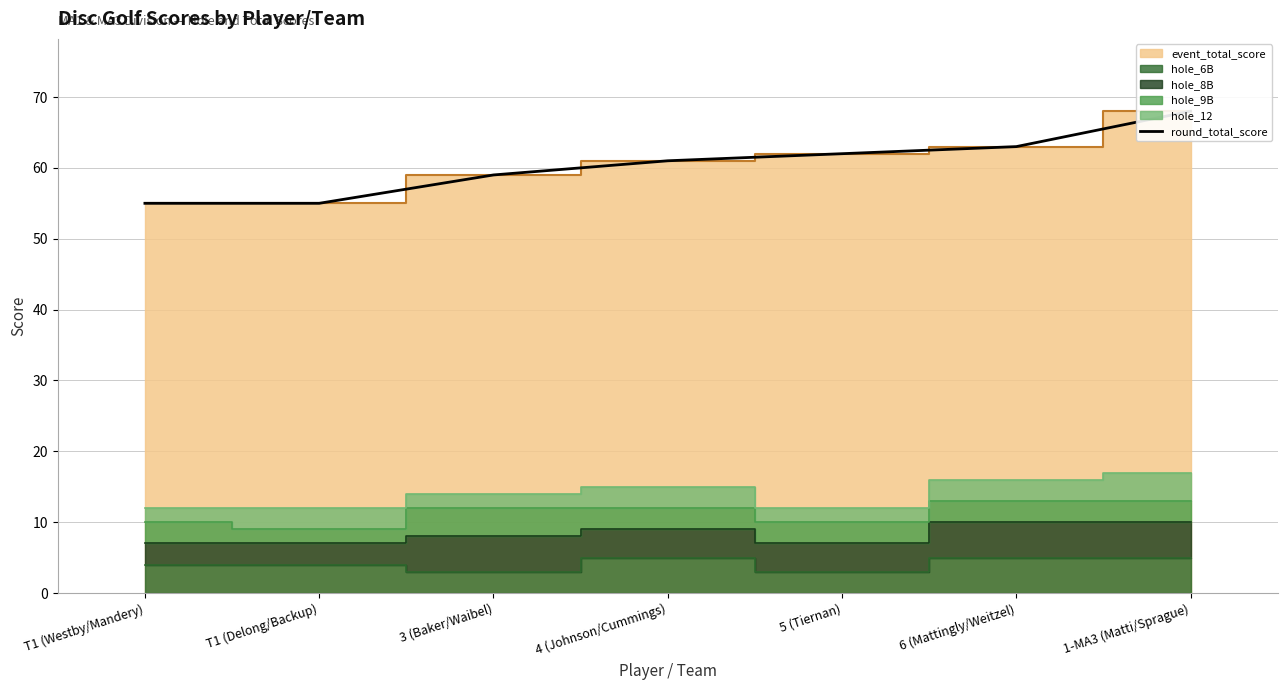

Is it true that the value at 1-MA3 (Matti/Sprague) is 90?

False